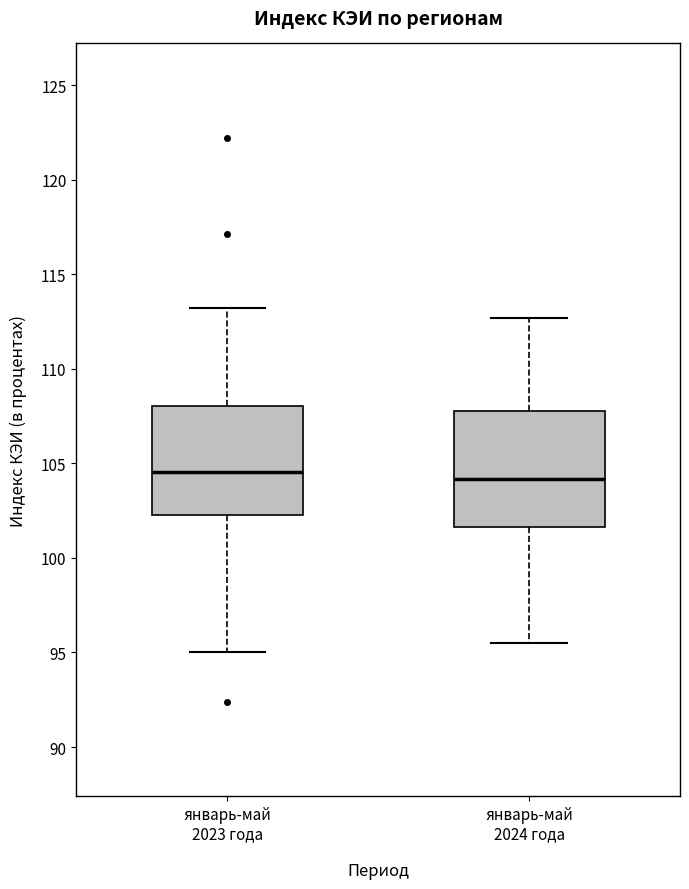

Where does the median line of the box for январь-май 2023 года sit on the y-axis? The values are not printed on the chart, so give them approximately, as read against the axis.

104.5